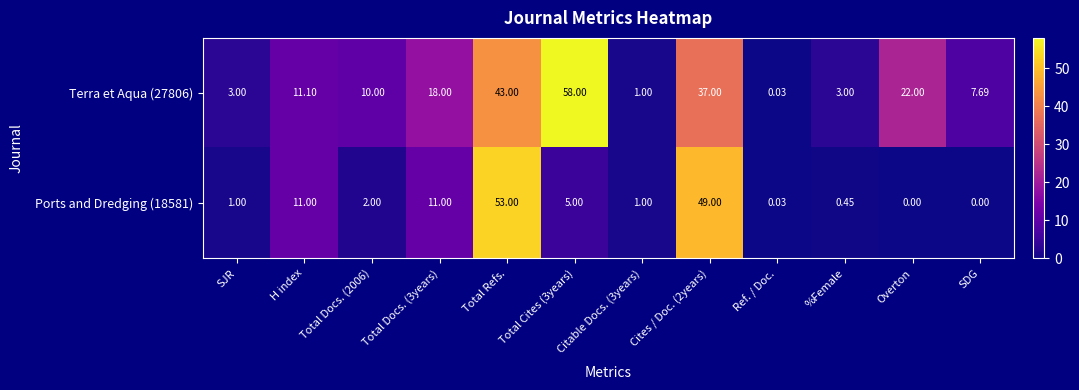

Which series has the widest spread of values?

Terra et Aqua (27806)